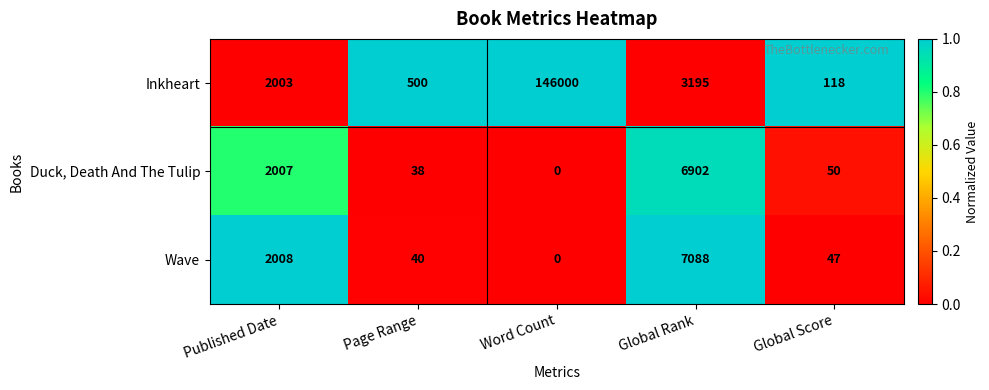

Reading left to right, transcribe all the data shown in this chart.

Inkheart: 2003	500	146000	3195	118
Duck, Death And The Tulip: 2007	38	0	6902	50
Wave: 2008	40	0	7088	47